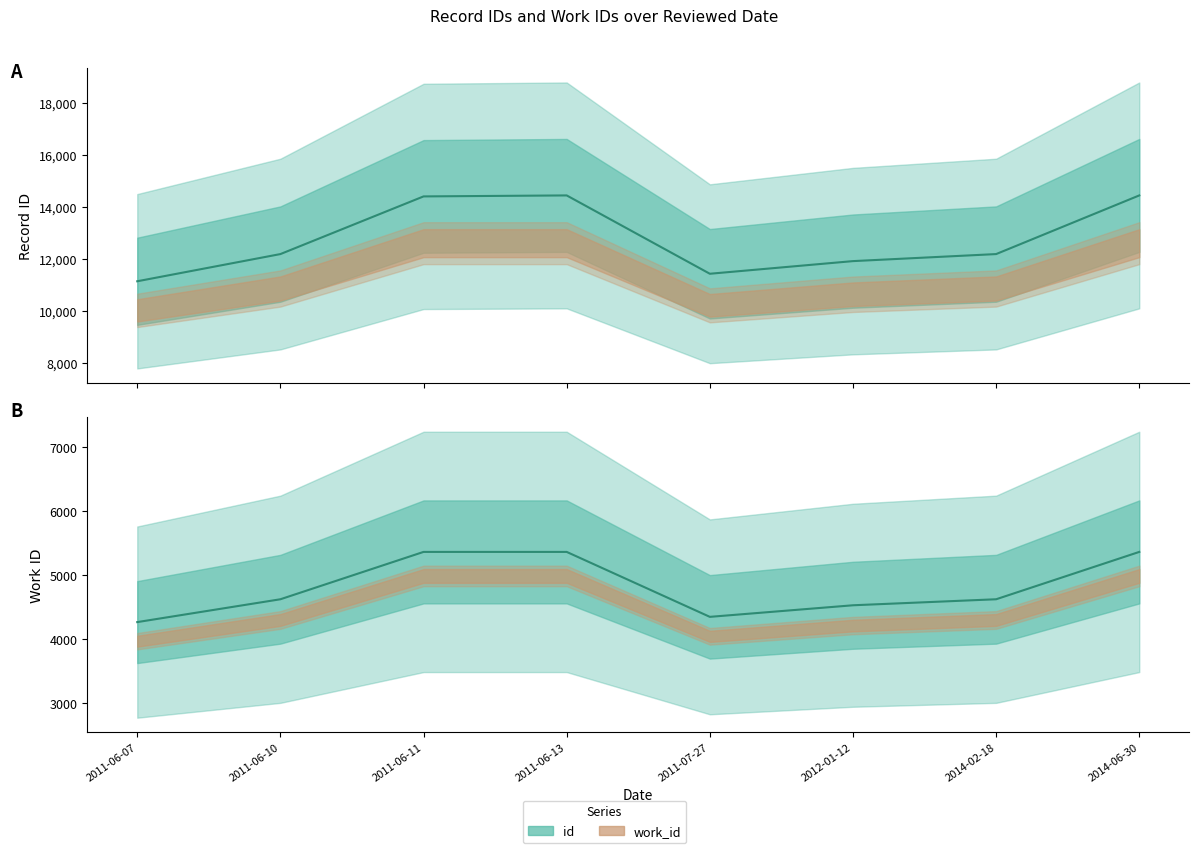

What are all the series names shown in the legend?

id, work_id